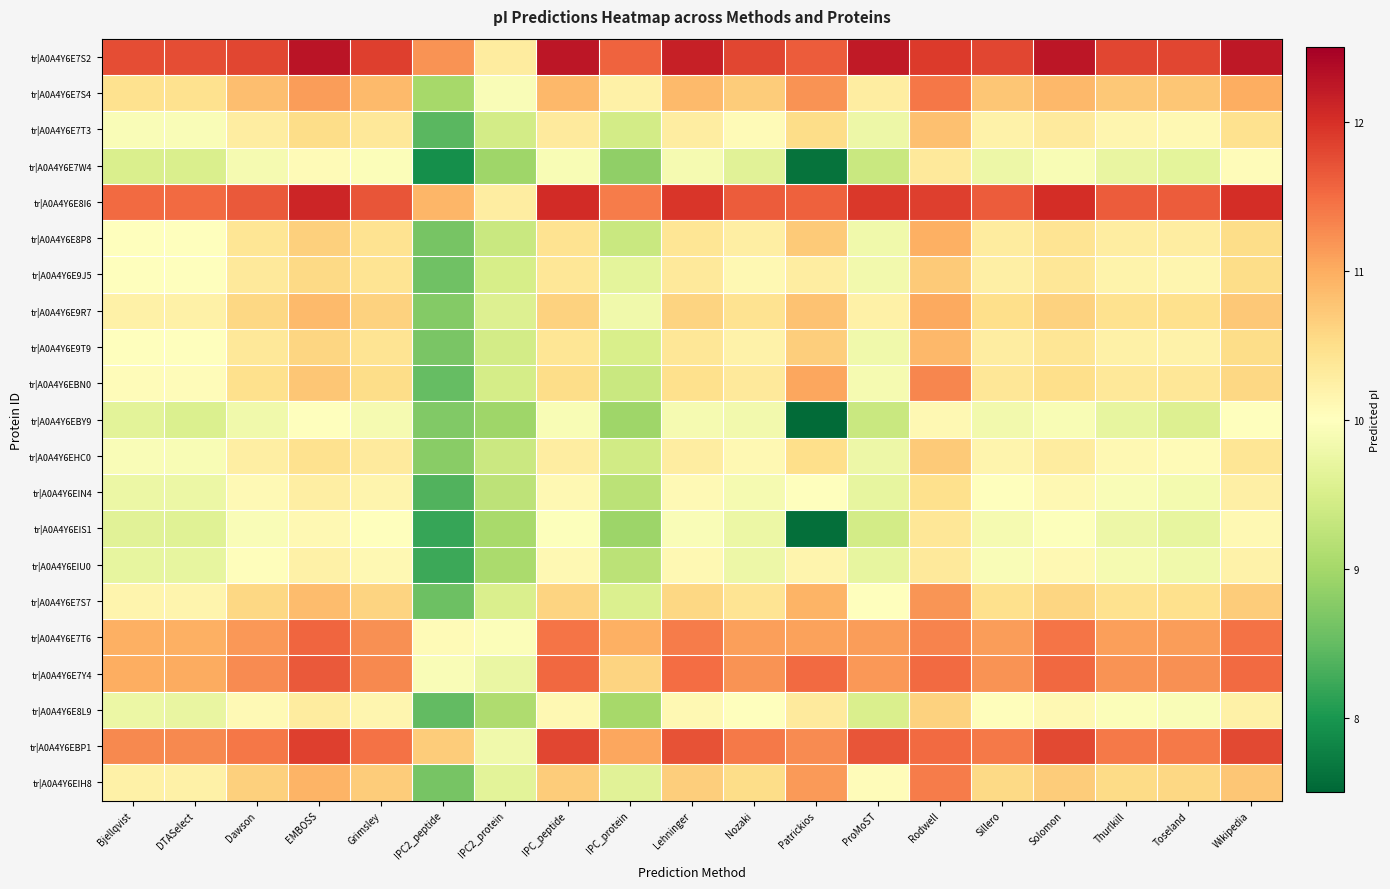

At which category is the sum across all series the highest?

Rodwell